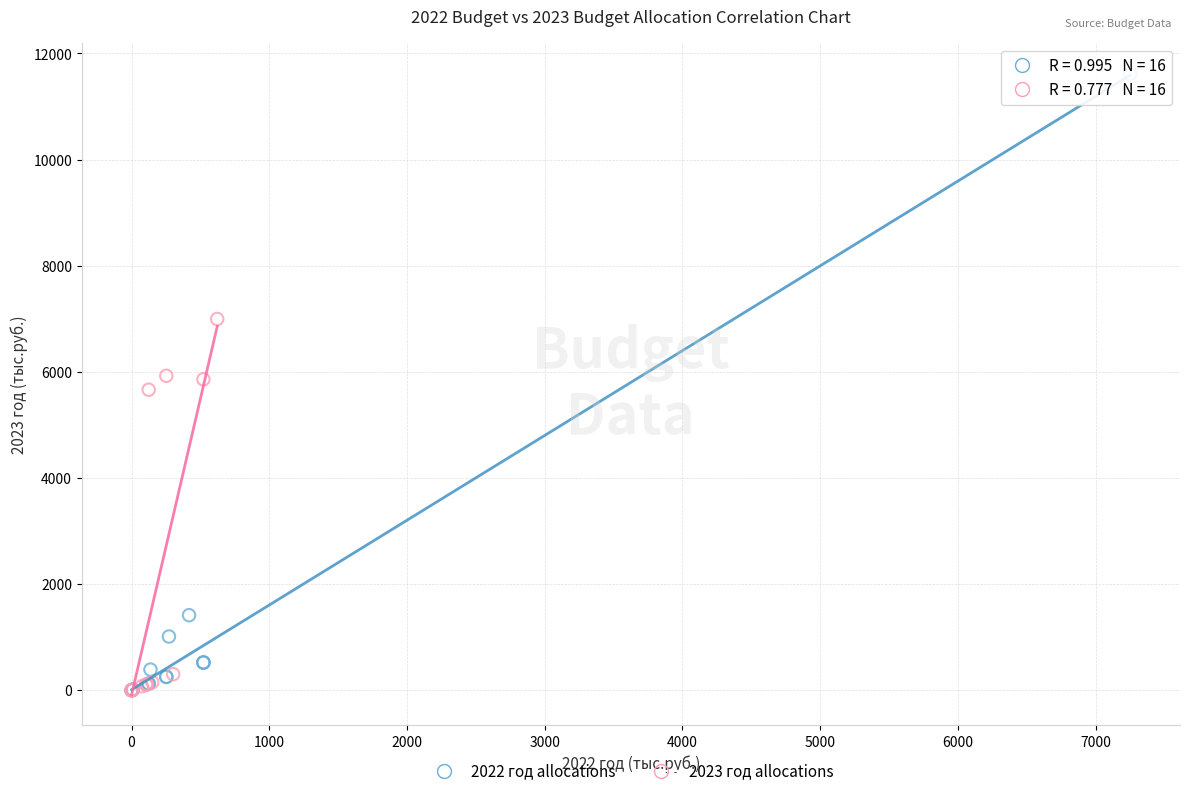

Which series has the largest Y range (max minus min)?

2022 год allocations